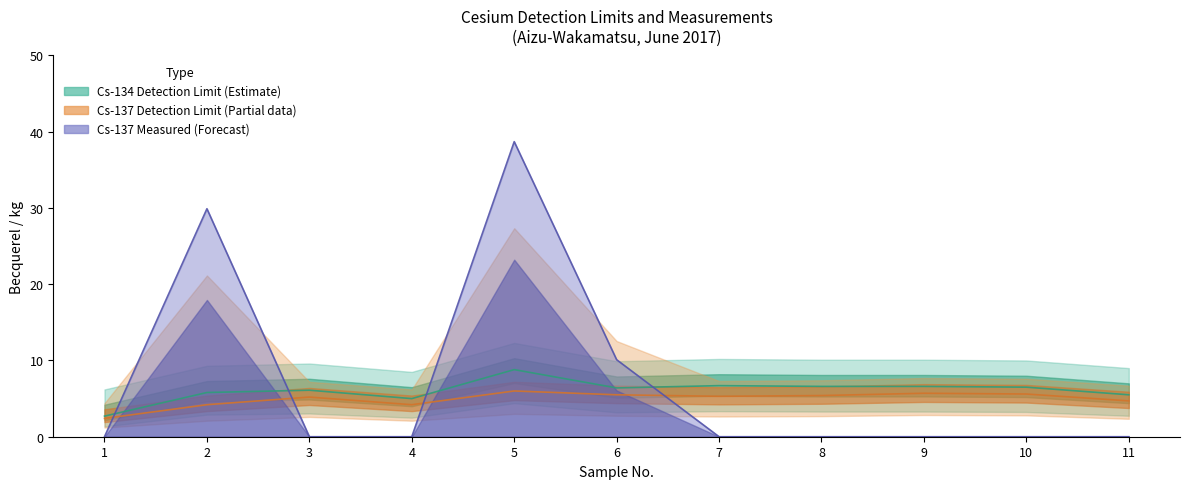

What is the difference between the highest and lowest values at 10?

6.5